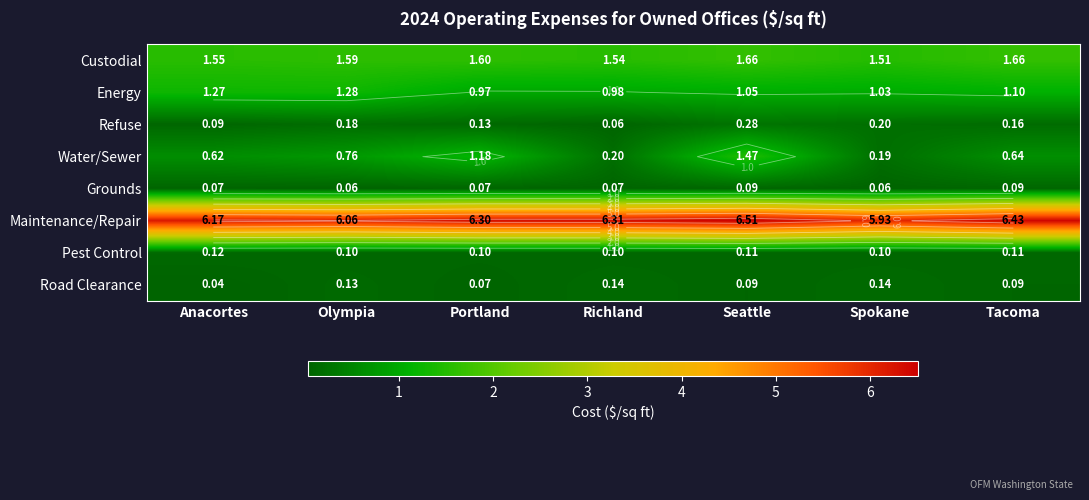

What is the total value across all series at Seattle?

11.3